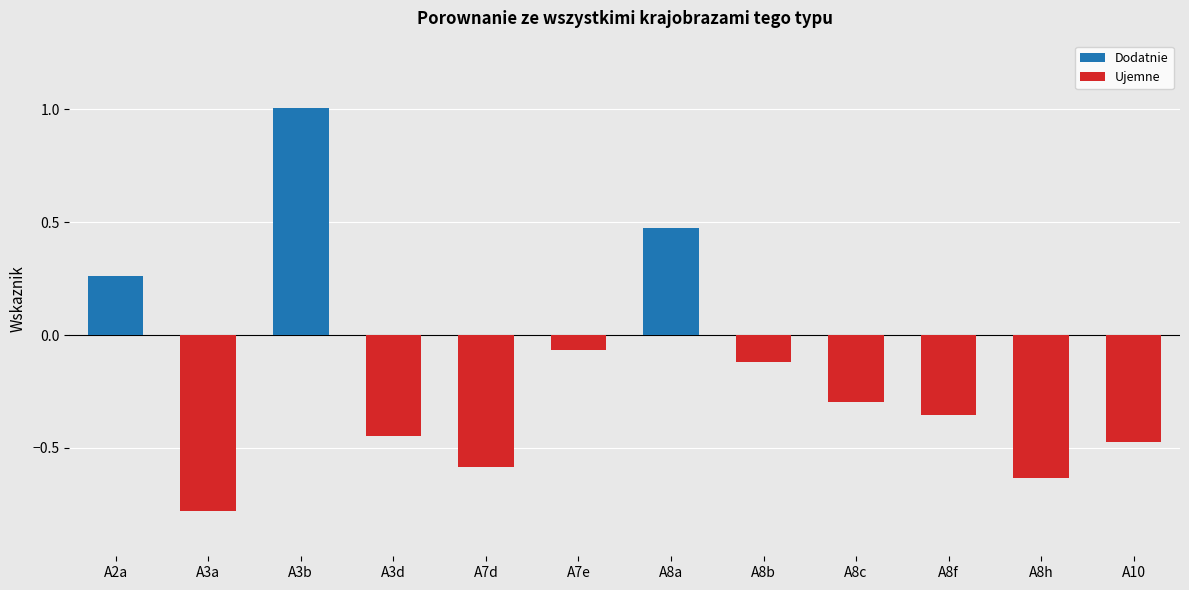

List the series in order of their overall mean, highest first.

Dodatnie, Ujemne